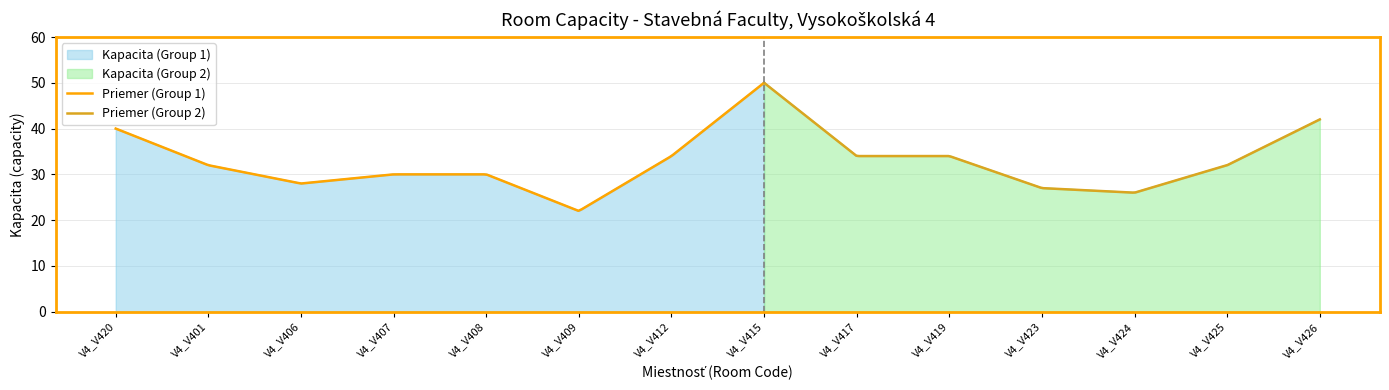

Is it true that the value at V4_V424 is 38?

False